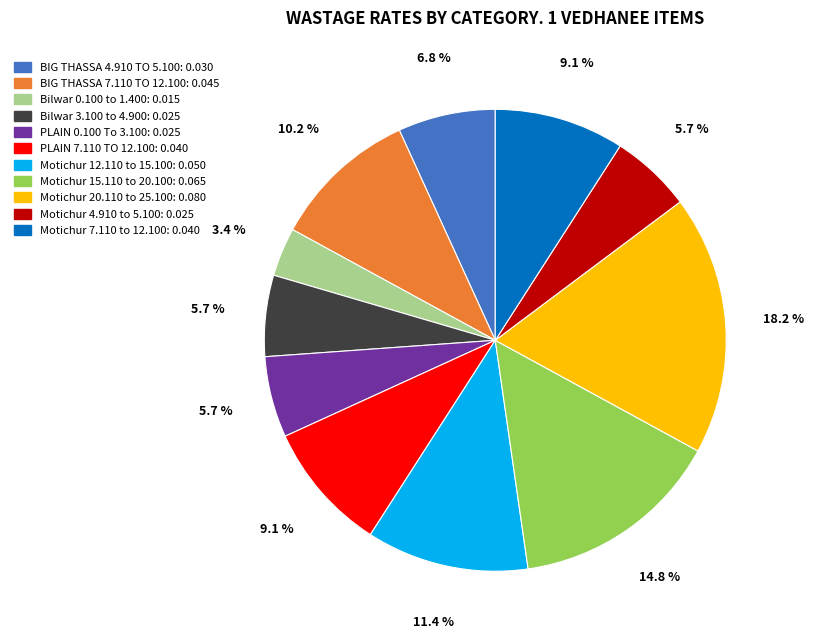

True or false: BIG THASSA 7.110 TO 12.100 accounts for 21% of the total.

False